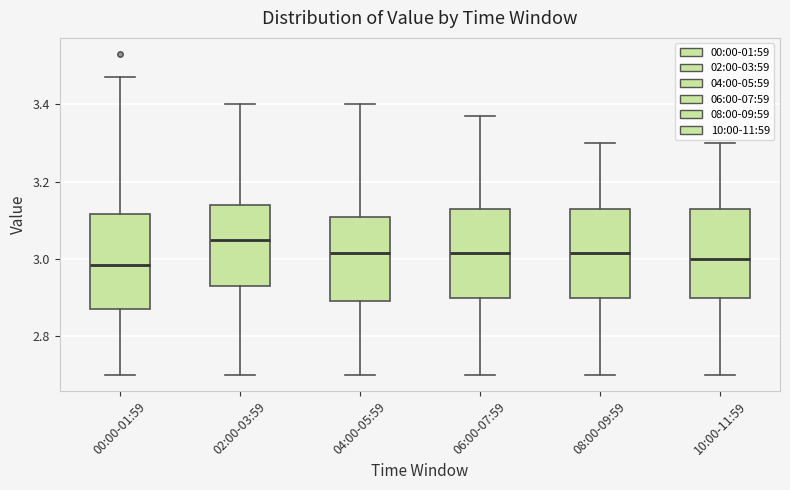

Reading left to right, read every box against the y-axis: the position of its median line, the range the box covers, and the ends of its whiskers. The values are not printed on the chart, so give them approximately, as read against the axis.

00:00-01:59: median 2.98, box 2.88 to 3.12, whiskers 2.70 to 3.48
02:00-03:59: median 3.06, box 2.94 to 3.14, whiskers 2.70 to 3.40
04:00-05:59: median 3.02, box 2.90 to 3.10, whiskers 2.70 to 3.40
06:00-07:59: median 3.02, box 2.90 to 3.14, whiskers 2.70 to 3.38
08:00-09:59: median 3.02, box 2.90 to 3.14, whiskers 2.70 to 3.30
10:00-11:59: median 3.00, box 2.90 to 3.14, whiskers 2.70 to 3.30